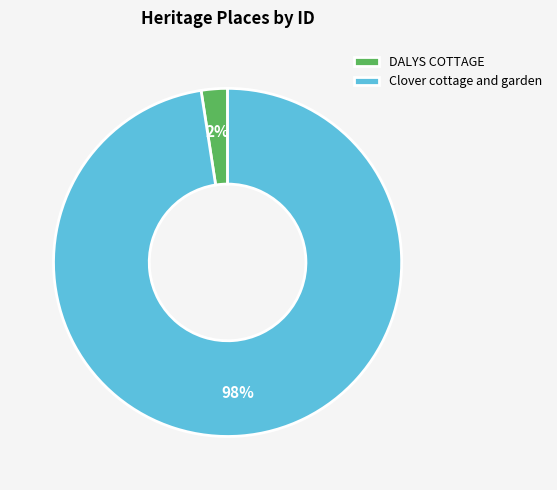

What is the largest slice in the pie chart?

Clover cottage and garden